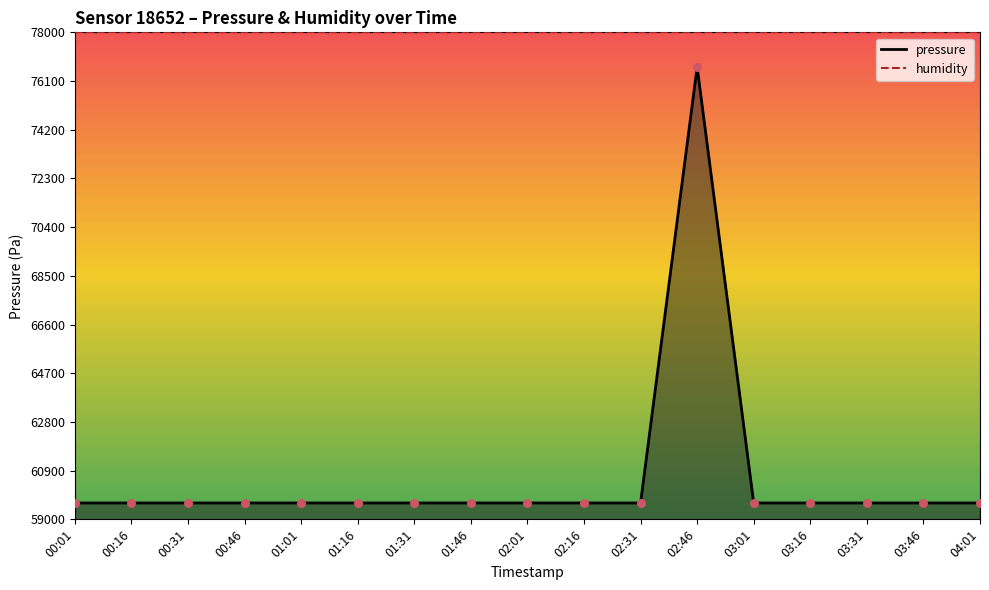

Between 00:46 and 01:31, which is larger?

00:46